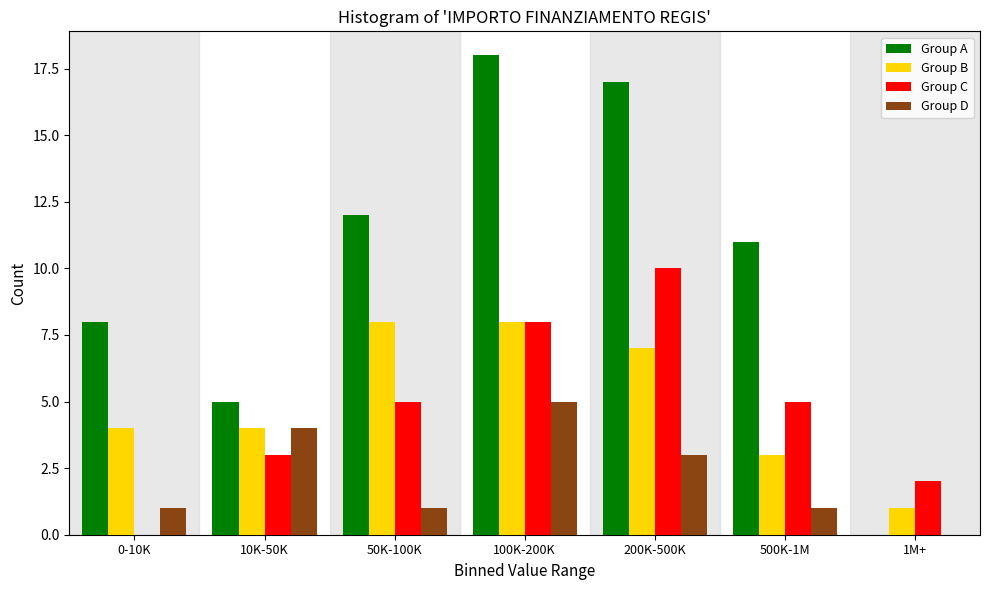

Reading right to left, extract all data points from this chart.

Group A: 1M+=0	500K-1M=11	200K-500K=17	100K-200K=18	50K-100K=12	10K-50K=5	0-10K=8
Group B: 1M+=1	500K-1M=3	200K-500K=7	100K-200K=8	50K-100K=8	10K-50K=4	0-10K=4
Group C: 1M+=2	500K-1M=5	200K-500K=10	100K-200K=8	50K-100K=5	10K-50K=3	0-10K=0
Group D: 1M+=0	500K-1M=1	200K-500K=3	100K-200K=5	50K-100K=1	10K-50K=4	0-10K=1